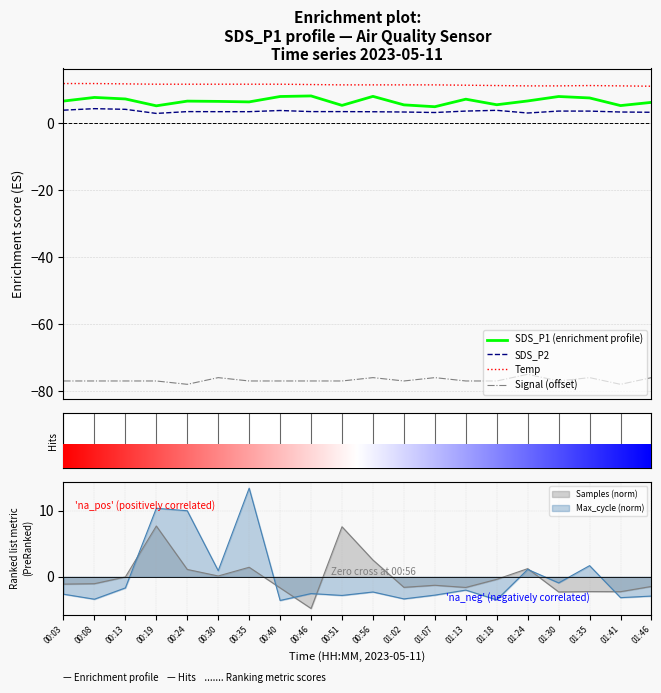

Reading left to right, extract all data points from this chart.

SDS_P1 (enrichment profile): 00:03=6.6	00:08=7.7	00:13=7.2	00:19=5.2	00:24=6.5	00:30=6.5	00:35=6.3	00:40=7.9	00:46=8.1	00:51=5.3	00:56=8.0	01:02=5.4	01:07=4.9	01:13=7.1	01:18=5.5	01:24=6.6	01:30=7.9	01:35=7.5	01:41=5.2	01:46=6.2
SDS_P2: 00:03=3.9	00:08=4.3	00:13=4.1	00:19=2.9	00:24=3.4	00:30=3.4	00:35=3.4	00:40=3.8	00:46=3.4	00:51=3.4	00:56=3.4	01:02=3.3	01:07=3.1	01:13=3.6	01:18=3.8	01:24=3.0	01:30=3.6	01:35=3.6	01:41=3.3	01:46=3.2
Temp: 00:03=11.8	00:08=11.8	00:13=11.7	00:19=11.6	00:24=11.6	00:30=11.6	00:35=11.6	00:40=11.6	00:46=11.5	00:51=11.4	00:56=11.4	01:02=11.4	01:07=11.4	01:13=11.3	01:18=11.2	01:24=11.1	01:30=11.1	01:35=11.2	01:41=11.1	01:46=11.0
Signal (offset): 00:03=-77.0	00:08=-77.0	00:13=-77.0	00:19=-77.0	00:24=-78.0	00:30=-76.0	00:35=-77.0	00:40=-77.0	00:46=-77.0	00:51=-77.0	00:56=-76.0	01:02=-77.0	01:07=-76.0	01:13=-77.0	01:18=-77.0	01:24=-75.0	01:30=-77.0	01:35=-76.0	01:41=-78.0	01:46=-76.0